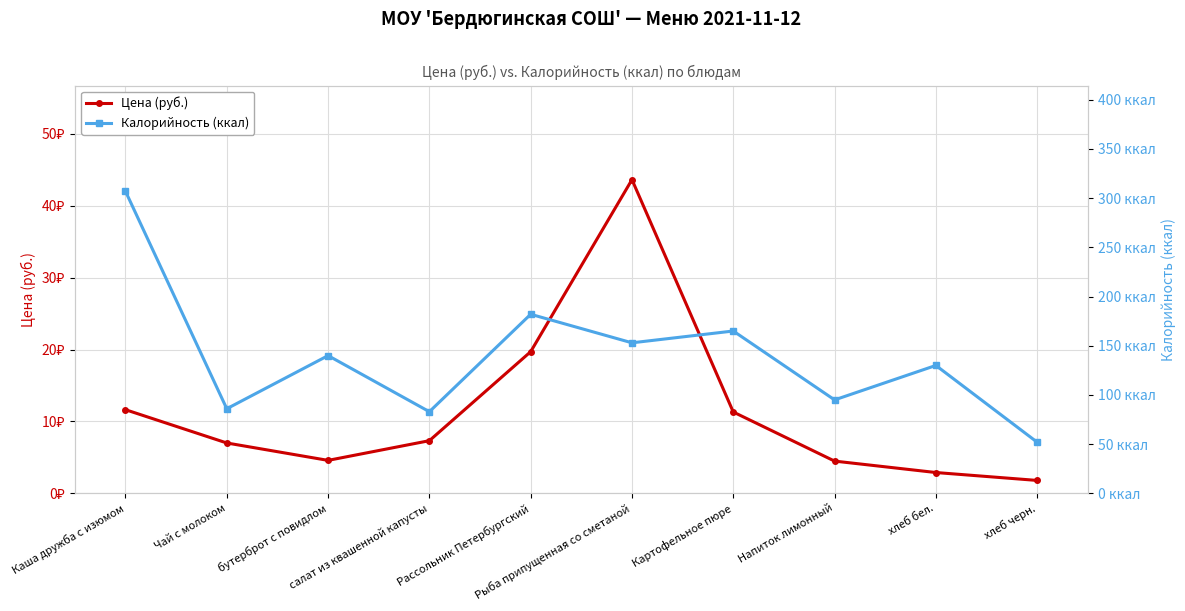

At how many categories does at least one series exceed 189?

1